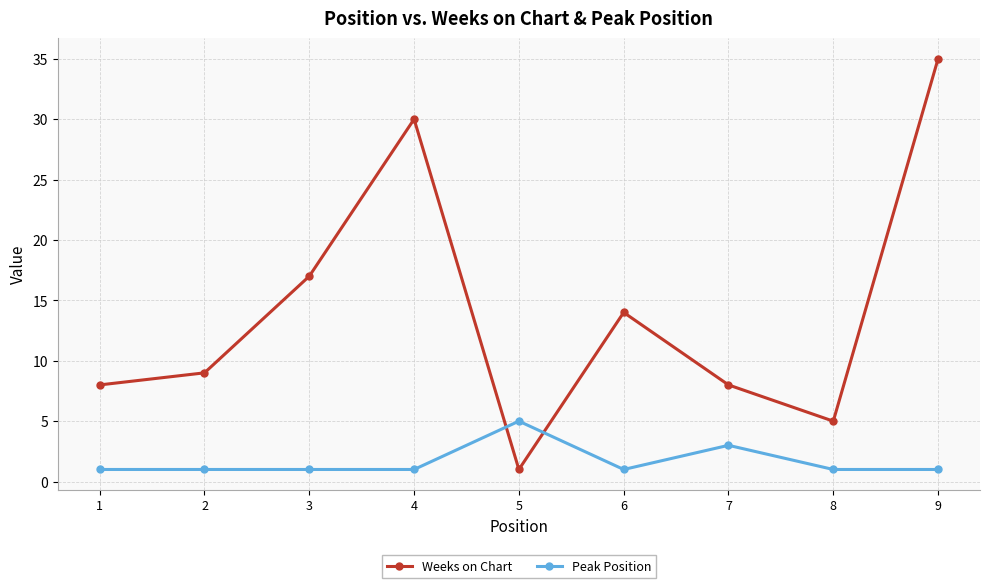

At how many categories does at least one series exceed 6?

7